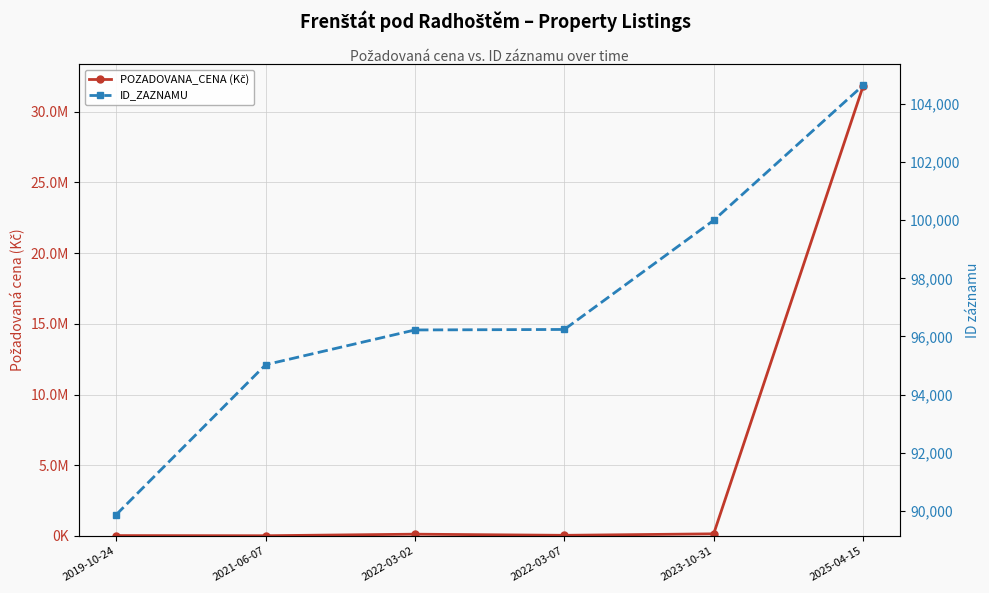

What is the difference between the maximum and second lowest values in the ID_ZAZNAMU series?

9613